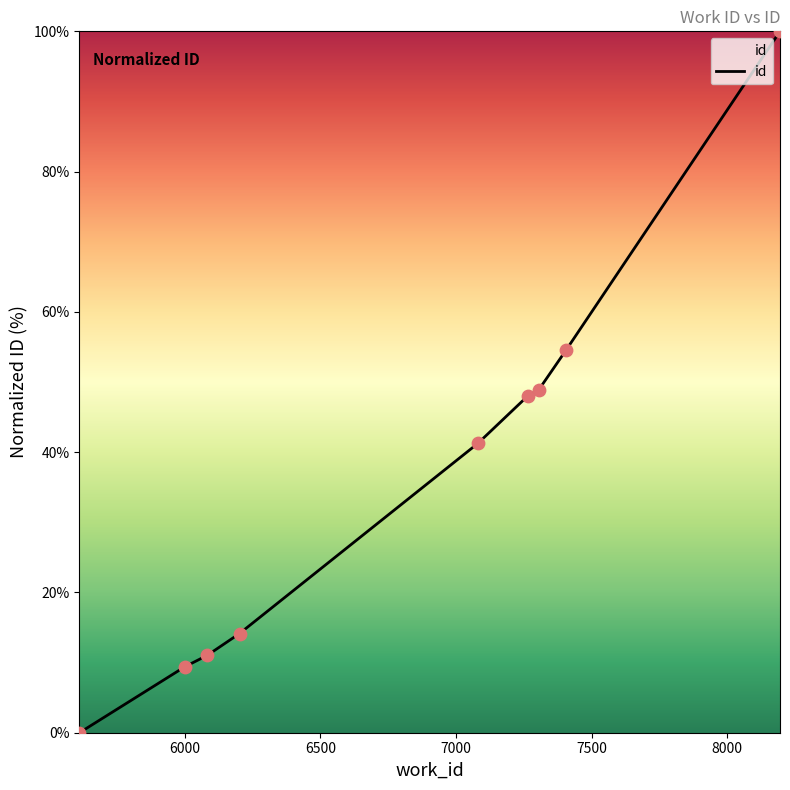

What is the maximum value shown in the chart?

100.0